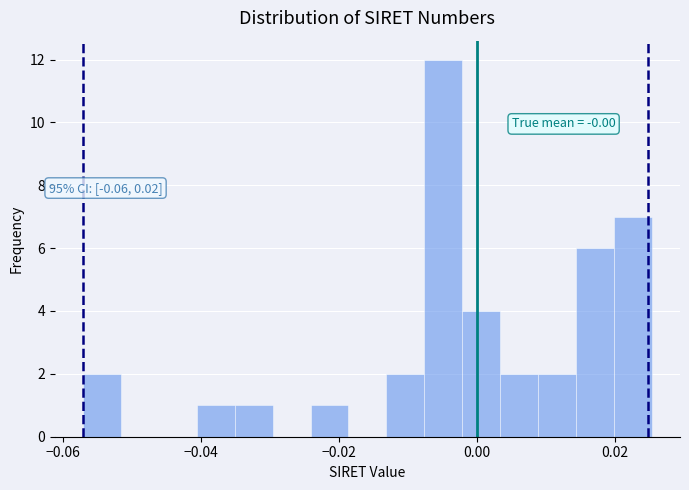

Read against the x-axis, roughly where is the centre of the tallest bar?

-0.004